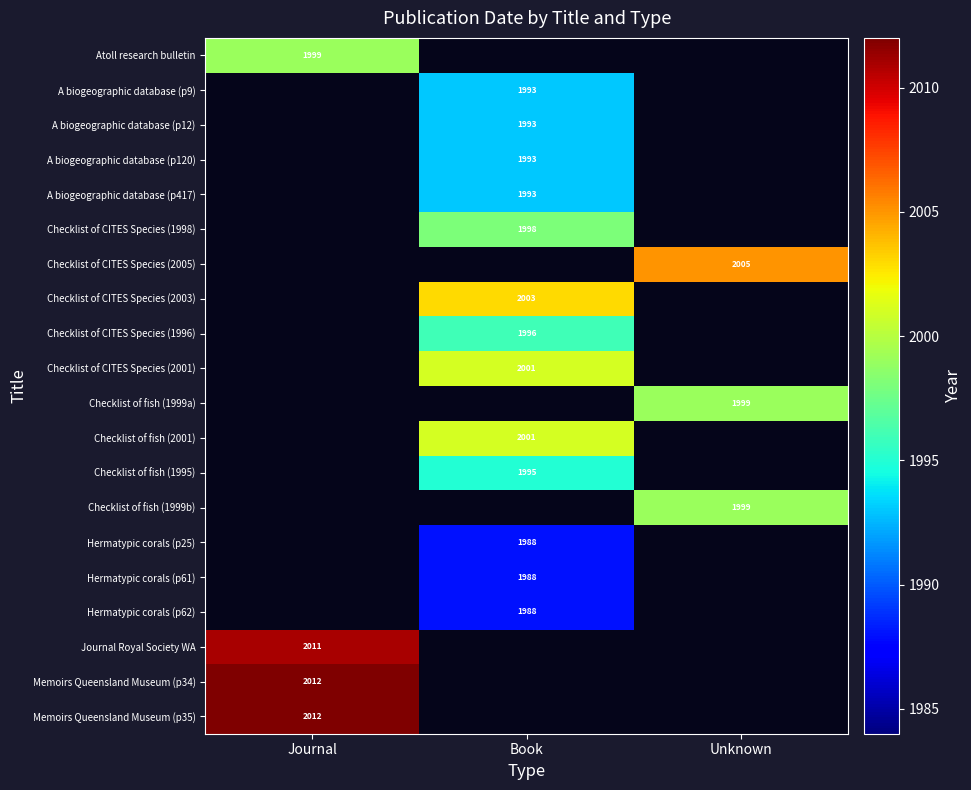

At which category is the sum across all series the highest?

Book